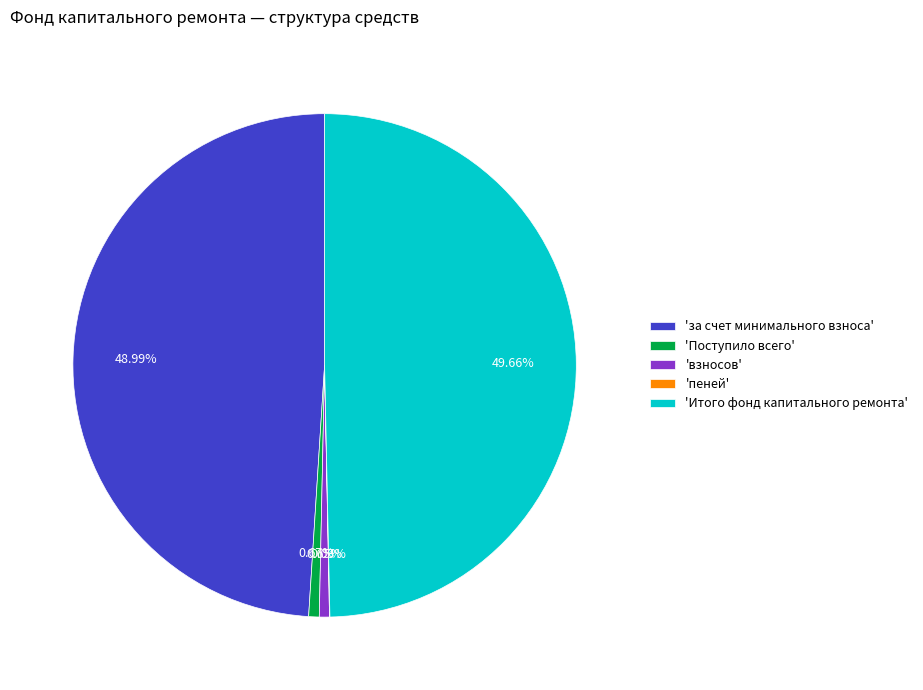

What is the largest slice in the pie chart?

'Итого фонд капитального ремонта'